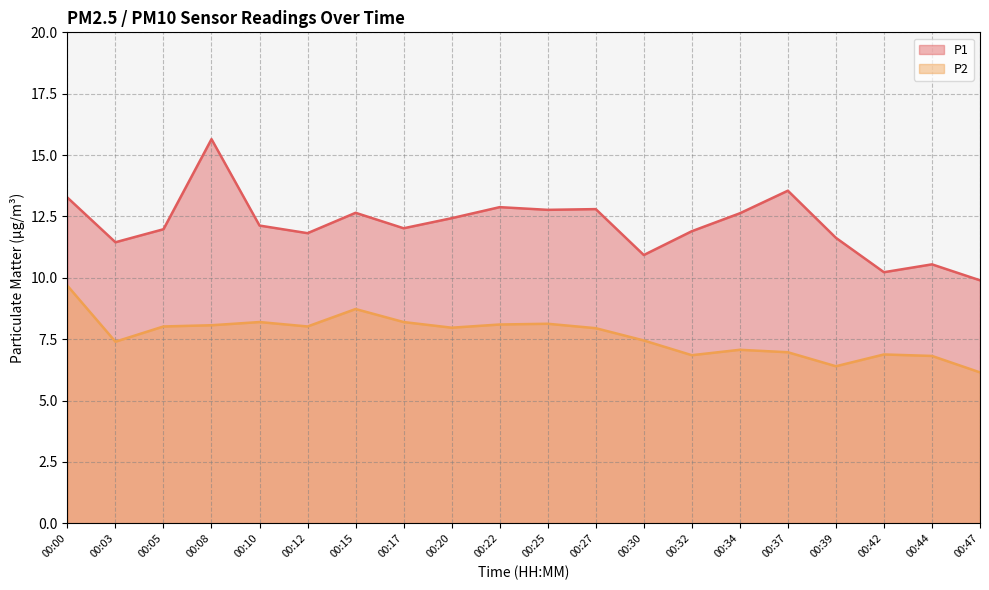

Rank the series at 00:10 from highest to lowest value.

P1, P2